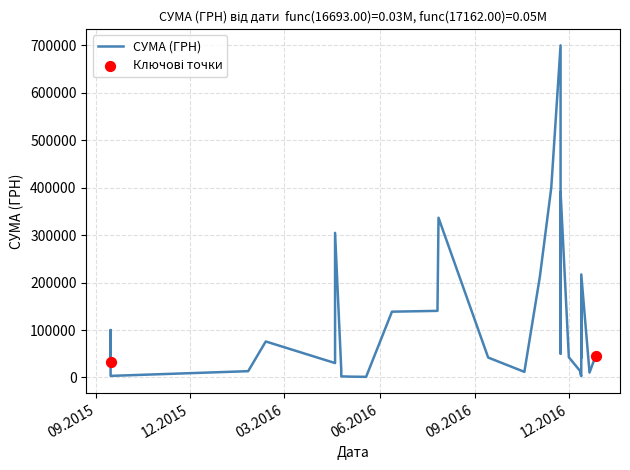

Which has a higher value, 21.12.2016 or 15.09.2015?

15.09.2015